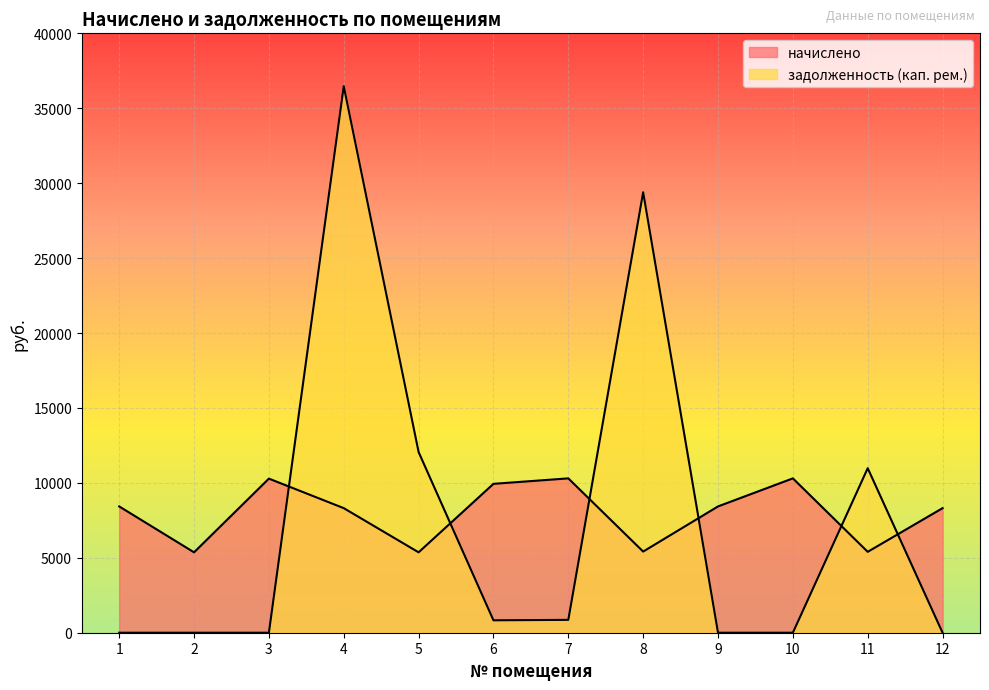

How many lines are shown in the chart?

2